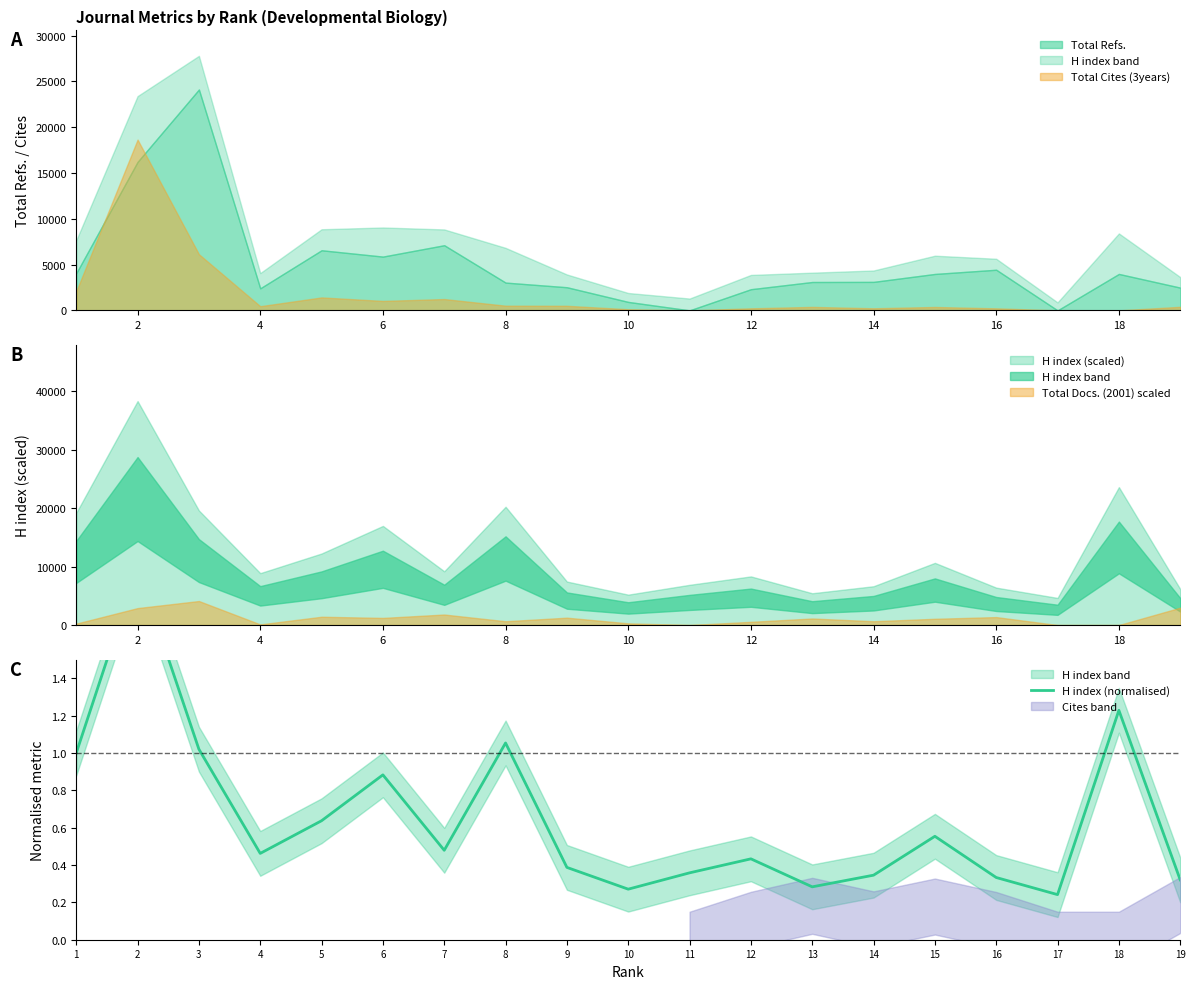

At which category does the data reach its first local peak?

2